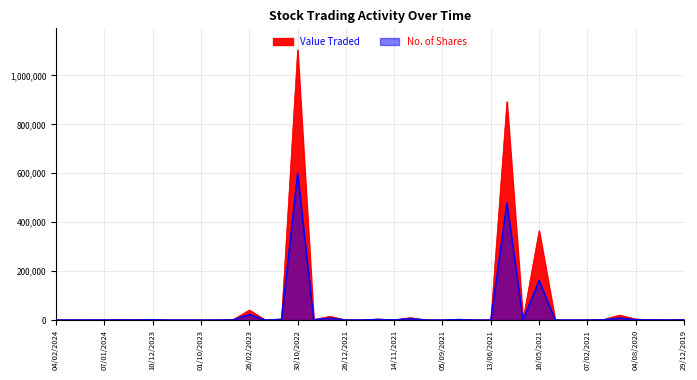

Between 14/11/2021 and 08/03/2020, which series saw the biggest shift?

Value Traded